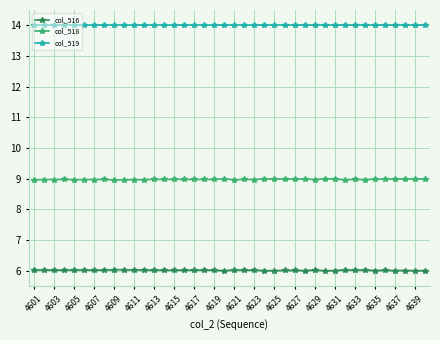

Rank the series by their maximum value, from highest to lowest.

col_519, col_518, col_516